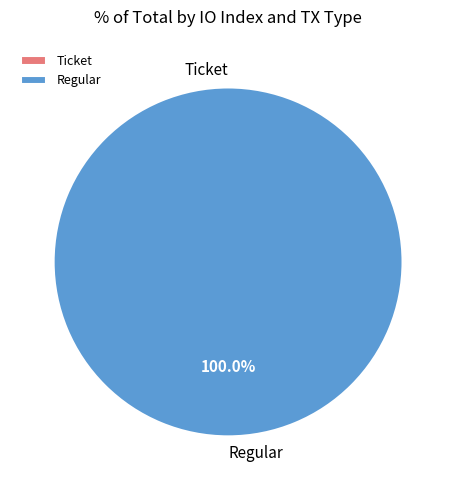

The Ticket (io_index=0) slice represents 1% of the pie. True or false?

False